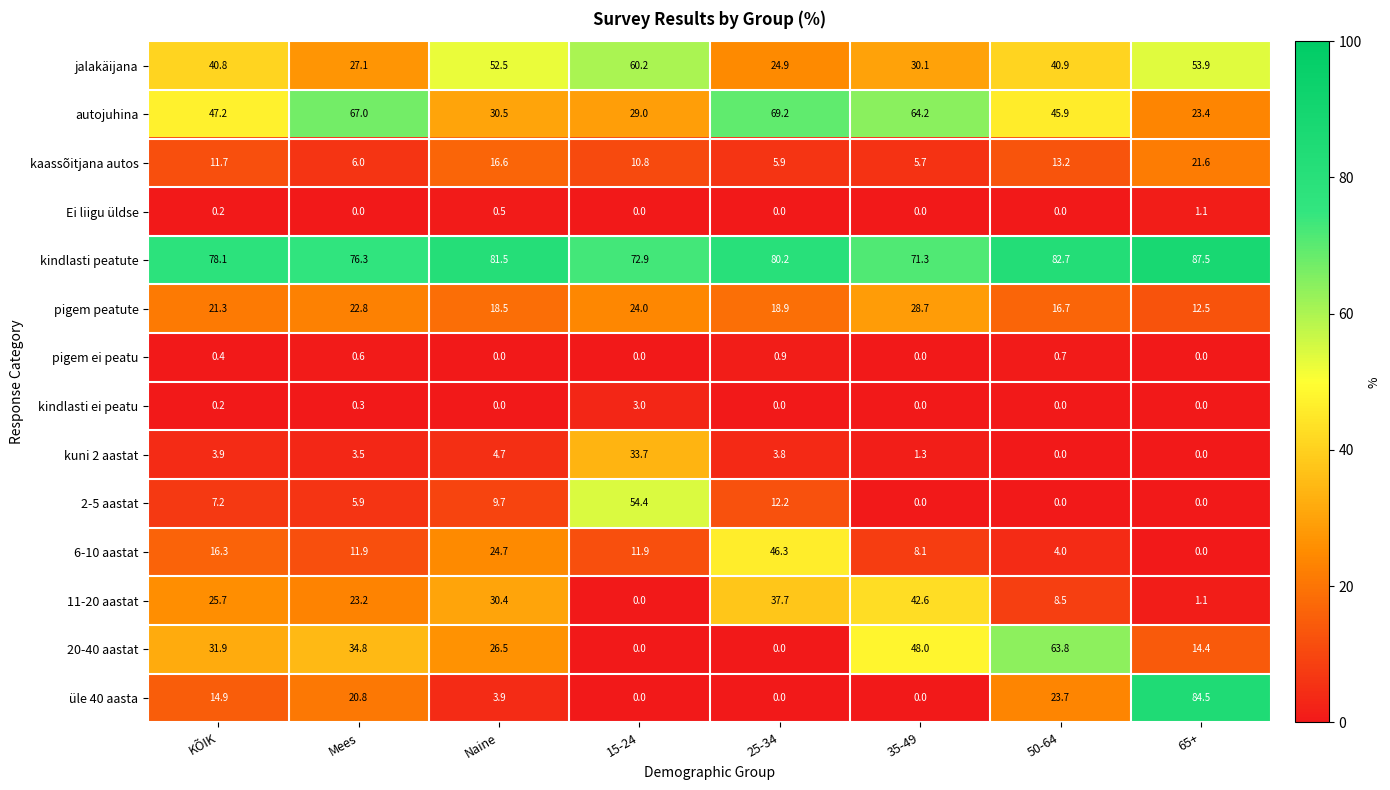

Rank the series by their maximum value, from lowest to highest.

pigem ei peatu, Ei liigu üldse, kindlasti ei peatu, kaassõitjana autos, pigem peatute, kuni 2 aastat, 11-20 aastat, 6-10 aastat, 2-5 aastat, jalakäijana, 20-40 aastat, autojuhina, üle 40 aasta, kindlasti peatute